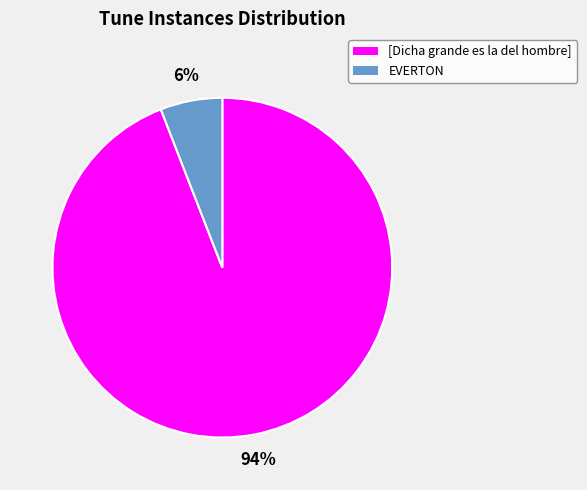

Combined, do [Dicha grande es la del hombre] and EVERTON account for over 50%?

Yes